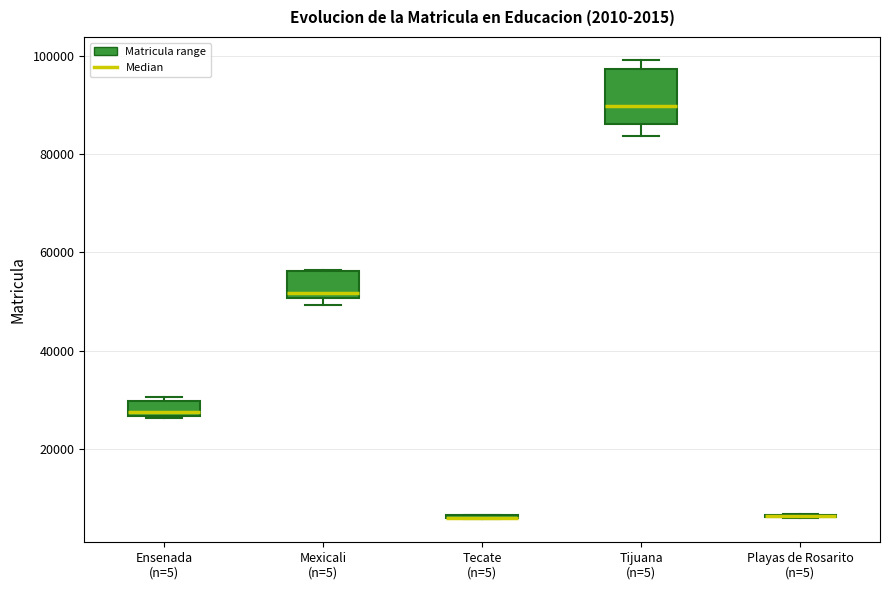

Comparing the boxes themselves (not the whiskers), which one is the tallest?

Tijuana (n=5)